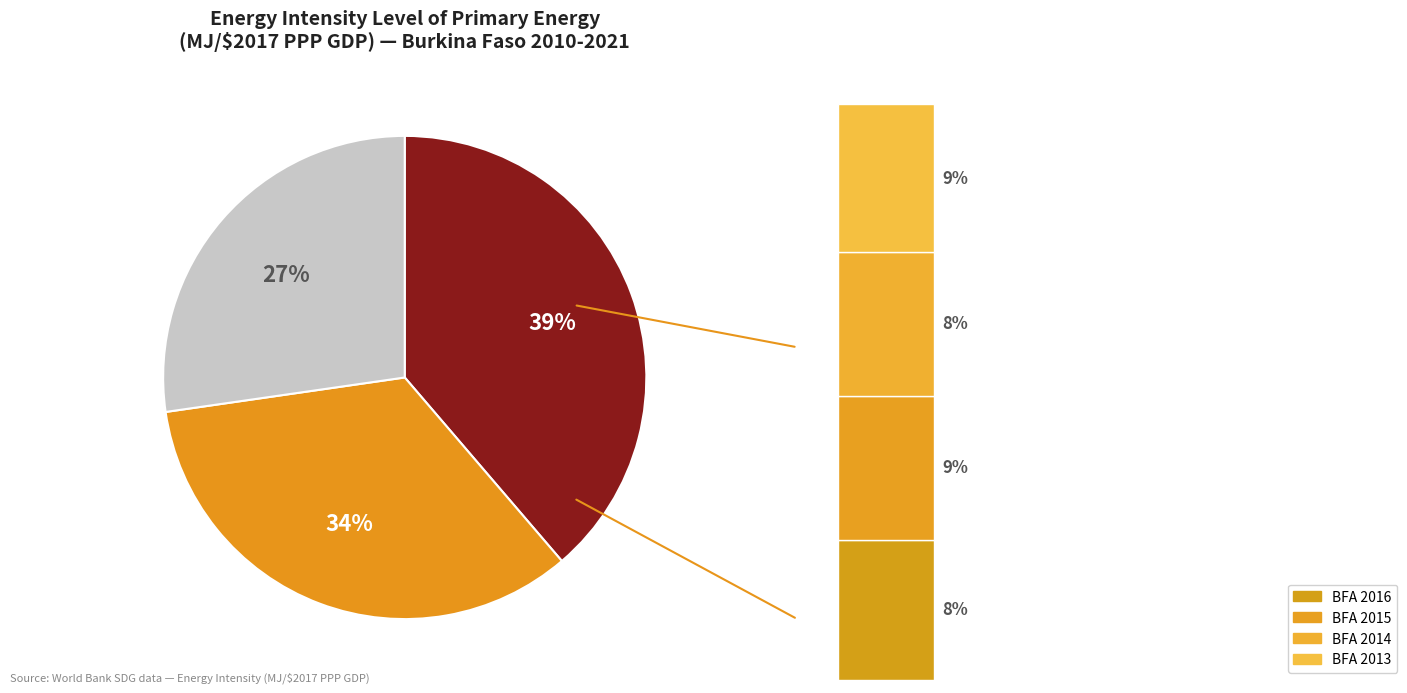

Do Burkina Faso 2014 and Burkina Faso 2011 together represent more than half of the pie?

No